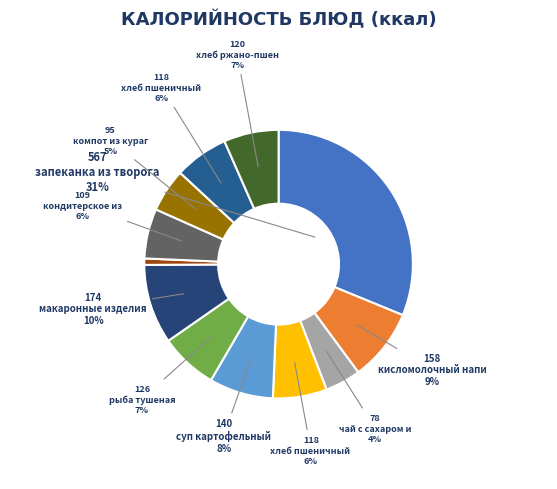

How many segments does this pie chart have?

12